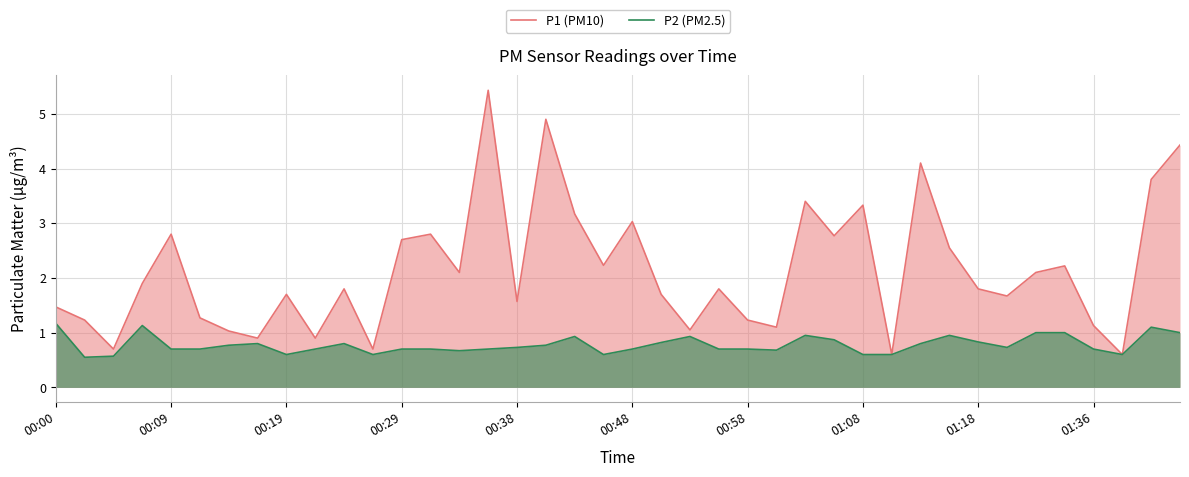

What is the smallest value displayed?

0.6